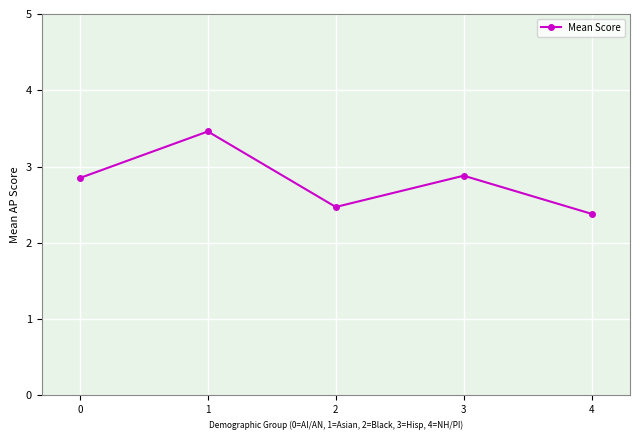

What is the average value?

2.8